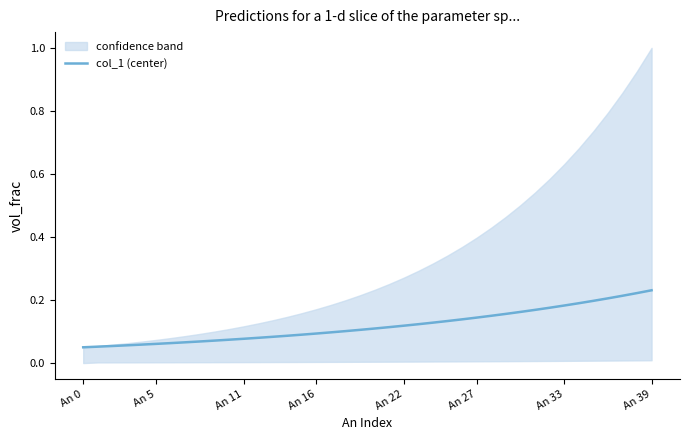

True or false: the data has more than 2 interior local peaks.

False